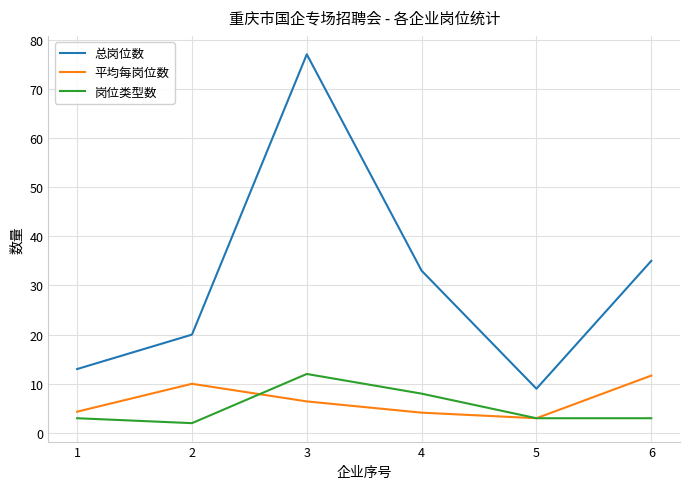

Does the chart have visible grid lines?

Yes